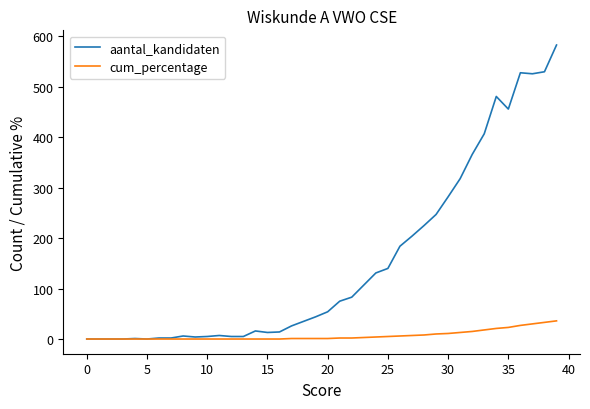

Which series has the widest spread of values?

aantal_kandidaten